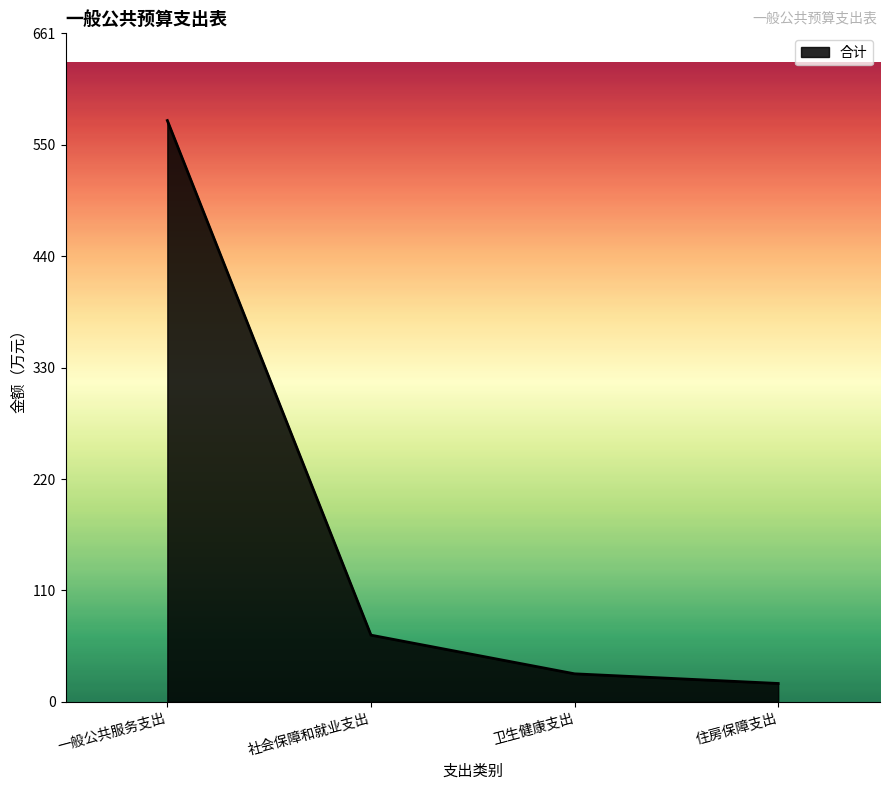

Rank the categories by value from highest to lowest.

一般公共服务支出, 社会保障和就业支出, 卫生健康支出, 住房保障支出